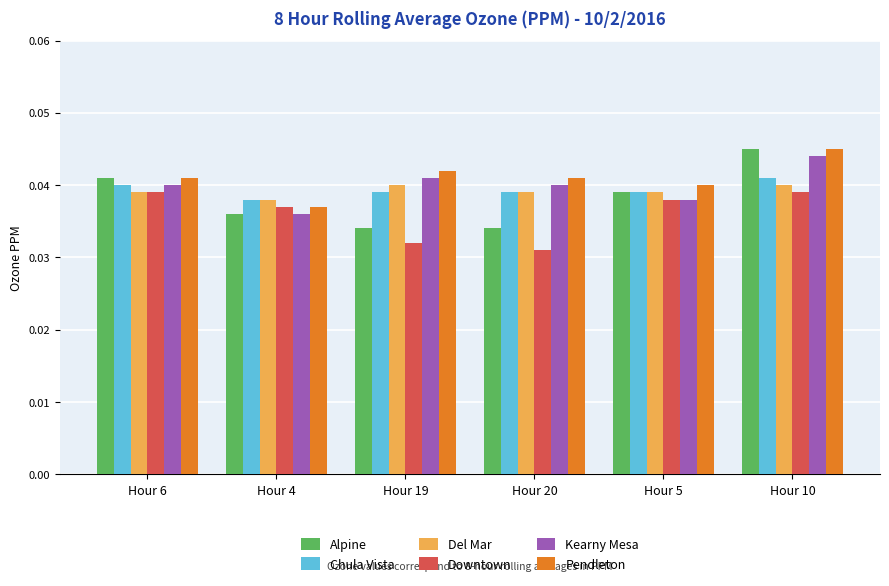

Between Hour 4 and Hour 10, which series saw the biggest shift?

Alpine